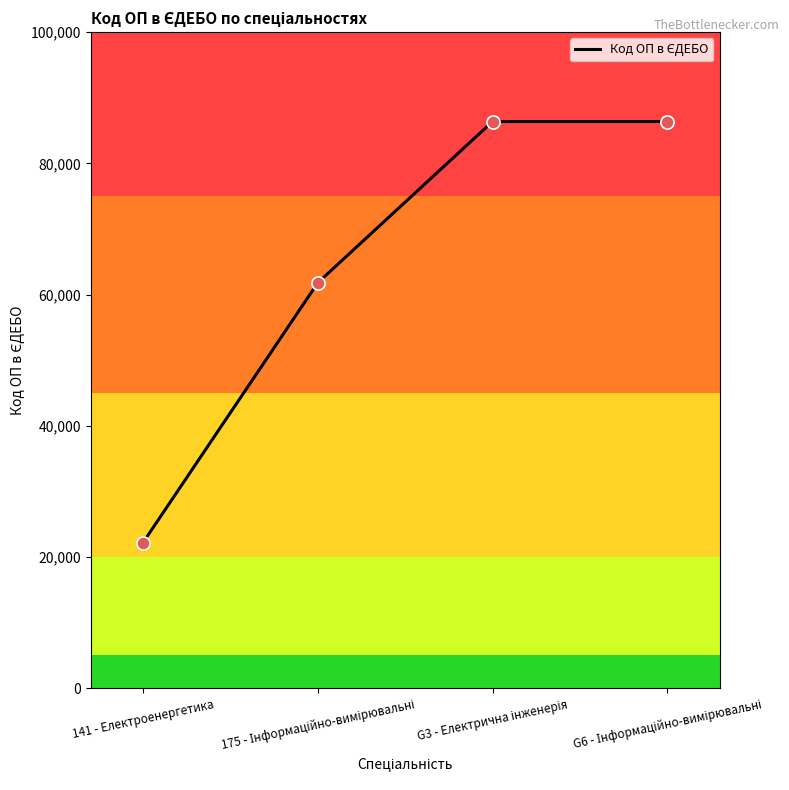

What is the greatest value displayed?

86377